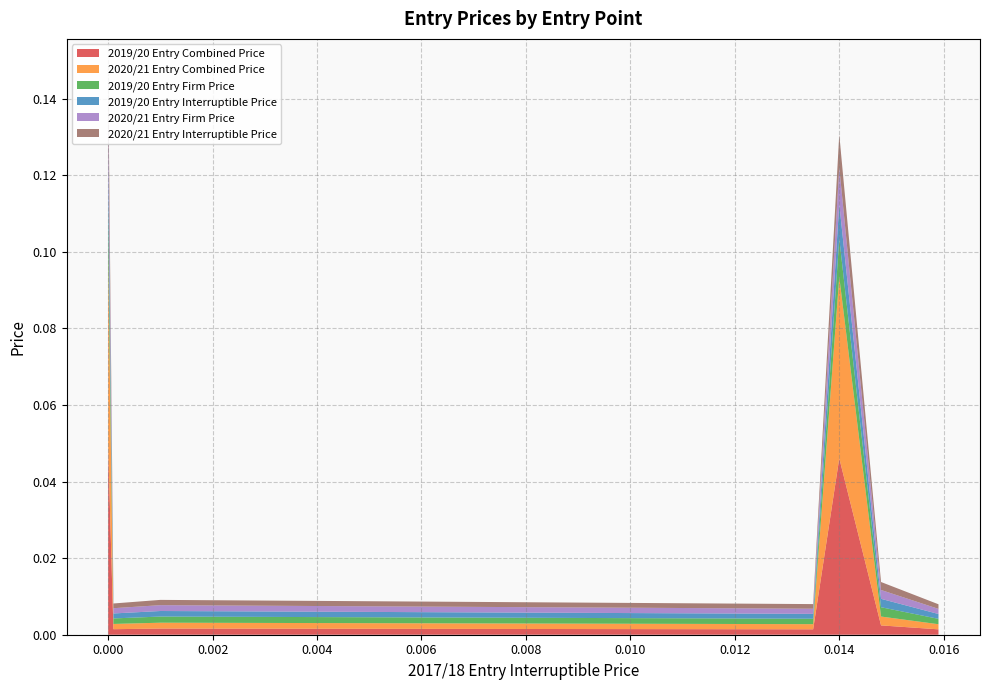

Reading left to right, transcribe all the data shown in this chart.

2019/20 Entry Combined Price: 0.0	0.0	0.0	0.0	0.0	0.0	0.0	0.0	0.0	0.0	0.0	0.0	0.0	0.0	0.0
2020/21 Entry Combined Price: 0.0	0.1	0.0	0.0	0.1	0.0	0.1	0.0	0.0	0.0	0.0	0.0	0.0	0.0	0.0
2019/20 Entry Firm Price: 0.0	0.0	0.0	0.0	0.0	0.0	0.0	0.0	0.0	0.0	0.0	0.0	0.0	0.0	0.0
2019/20 Entry Interruptible Price: 0.0	0.0	0.0	0.0	0.0	0.0	0.0	0.0	0.0	0.0	0.0	0.0	0.0	0.0	0.0
2020/21 Entry Firm Price: 0.0	0.0	0.0	0.0	0.0	0.0	0.0	0.0	0.0	0.0	0.0	0.0	0.0	0.0	0.0
2020/21 Entry Interruptible Price: 0.0	0.0	0.0	0.0	0.0	0.0	0.0	0.0	0.0	0.0	0.0	0.0	0.0	0.0	0.0